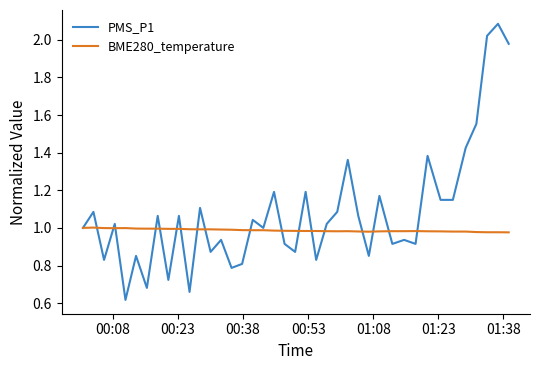

Rank the series by their maximum value, from highest to lowest.

PMS_P1, BME280_temperature